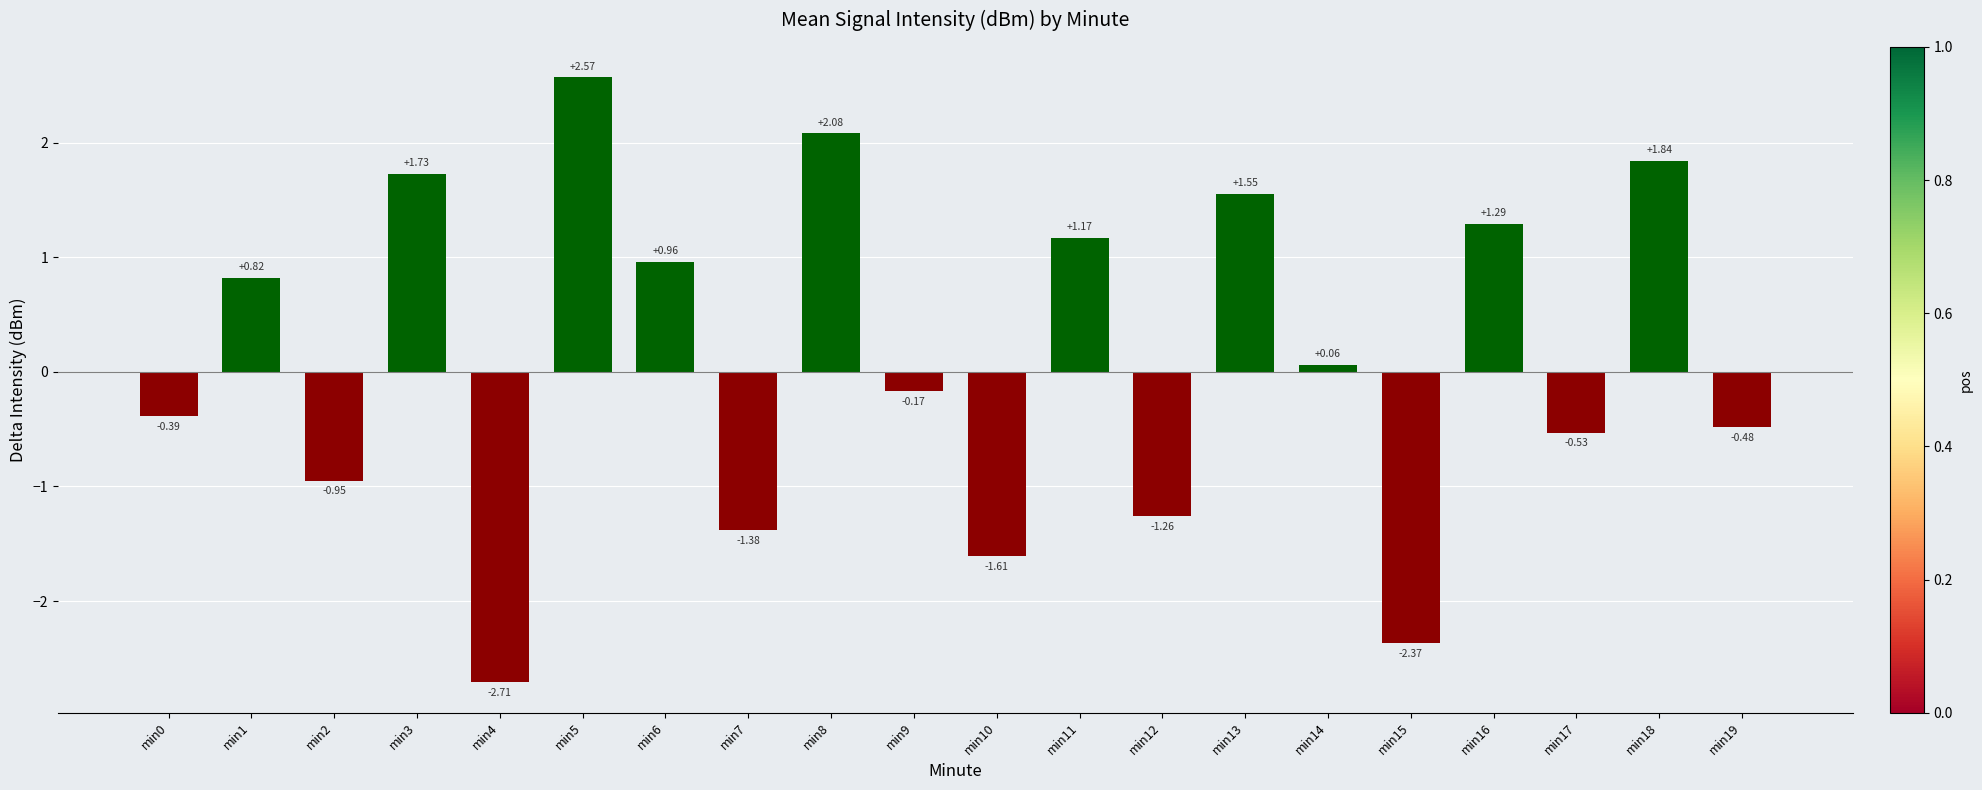

What is the change in value from min2 to min5?

+3.5